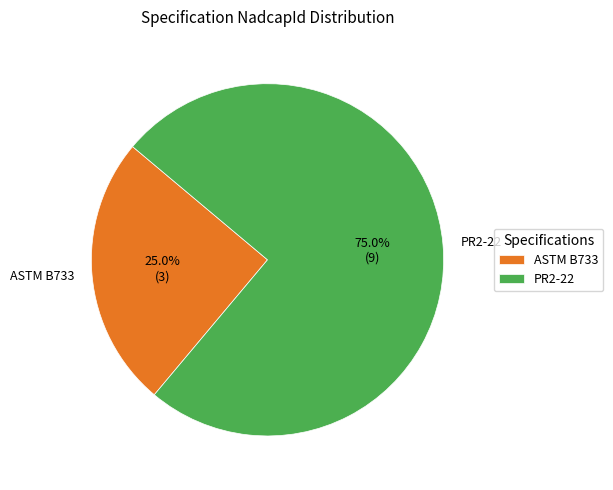

True or false: PR2-22 accounts for 60% of the total.

False